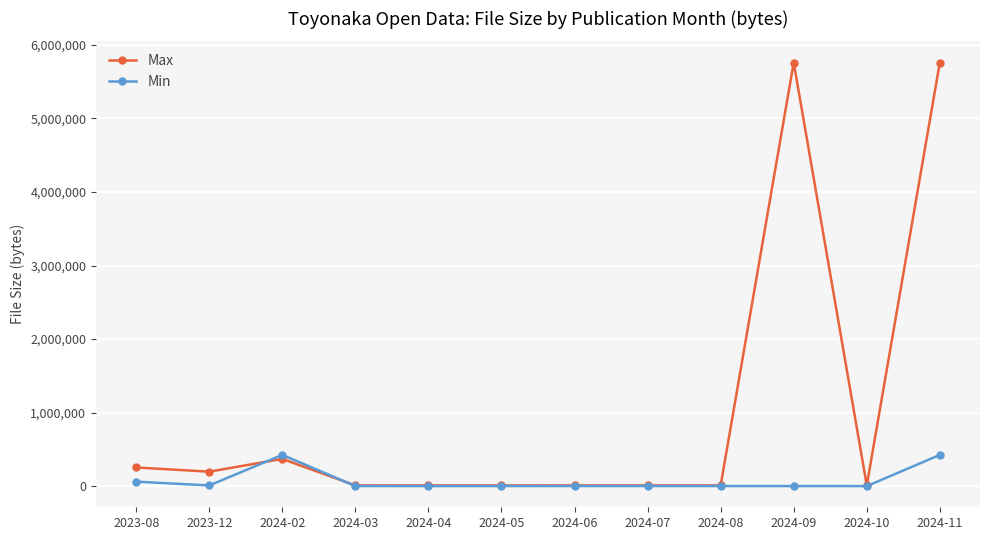

The value of Max at 2024-11 is 5760047. True or false?

True